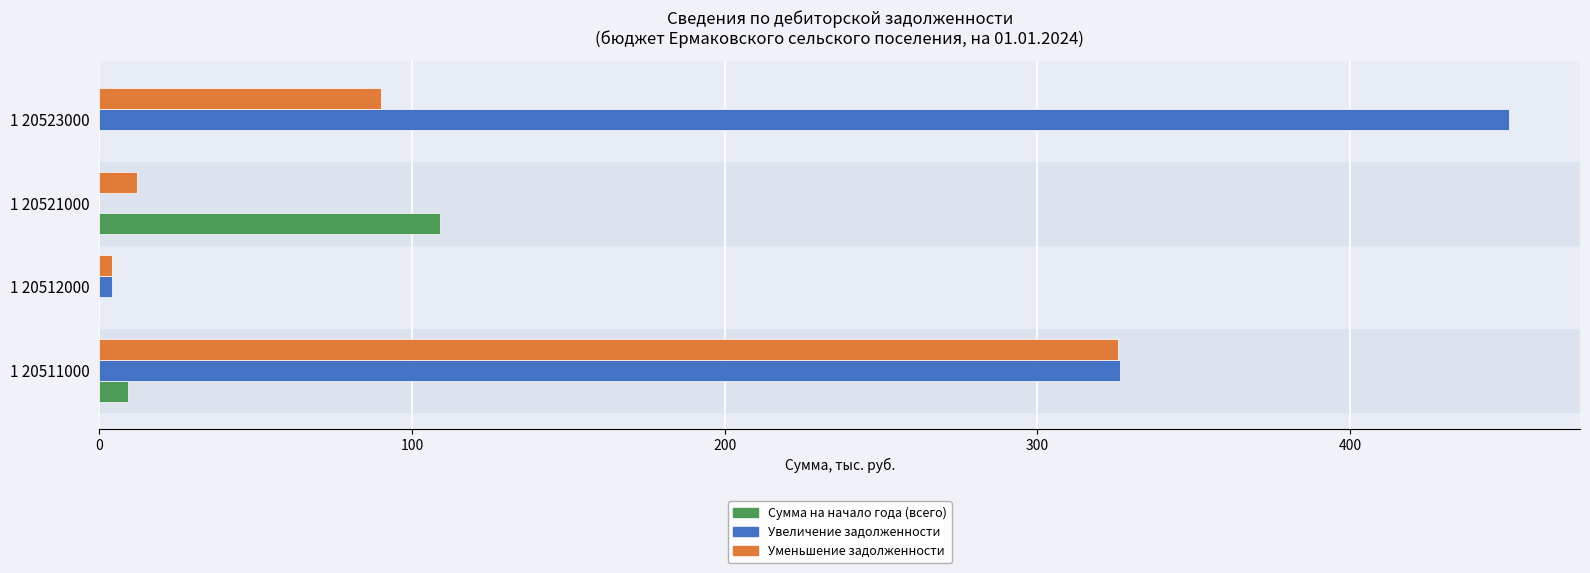

What is the sum of all Уменьшение задолженности values?

431.9